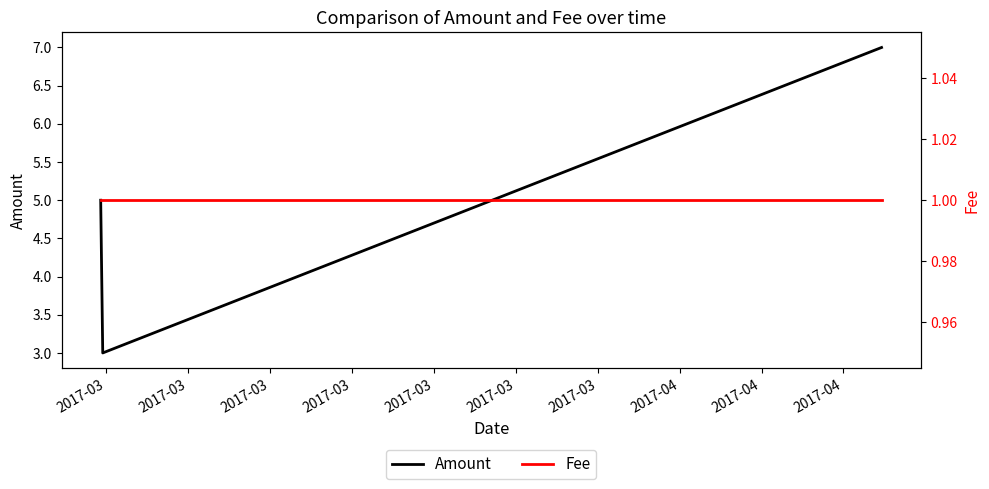

What is the sum of all Amount values?

15